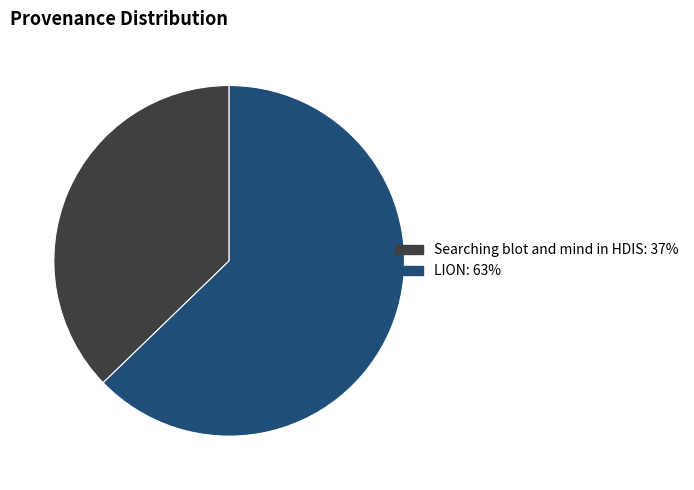

Which slice is the largest?

LION